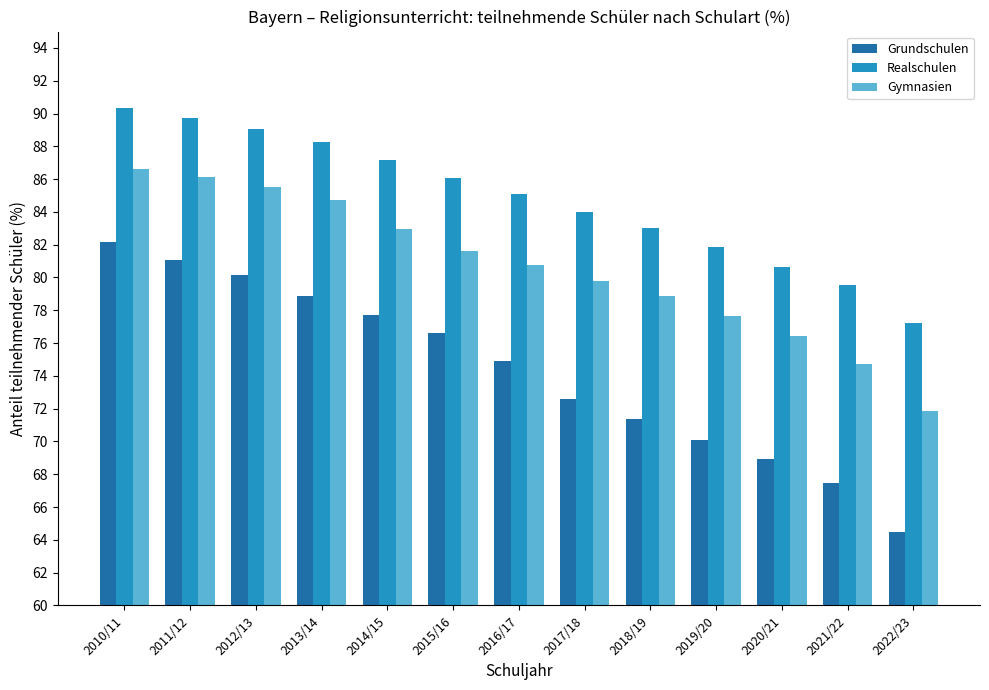

At which label is Grundschulen closest to 73?

2017/18